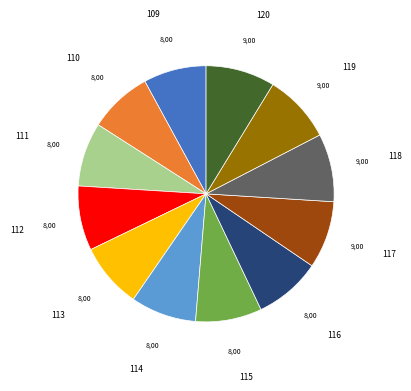

Does 109 represent more than half of the total?

No